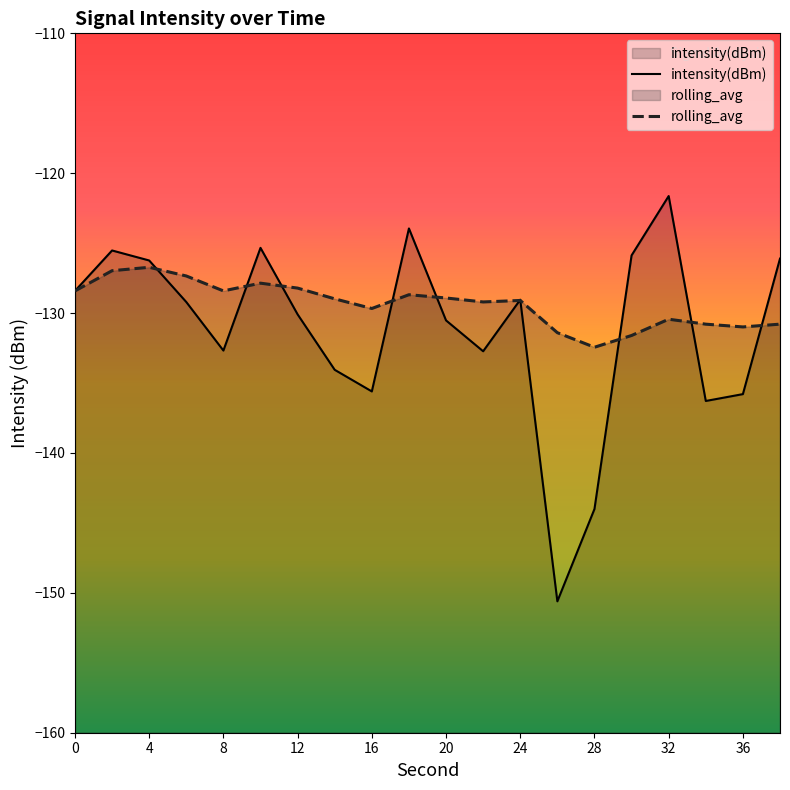

Is it true that intensity(dBm) equals -54.9 at 24?

False